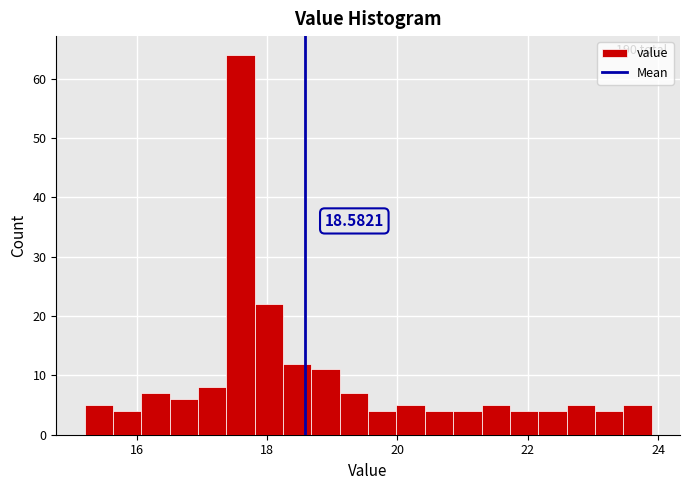

Around what value on the x-axis is the tallest bar? Give the approximate position of its centre, as read against the axis.

17.6